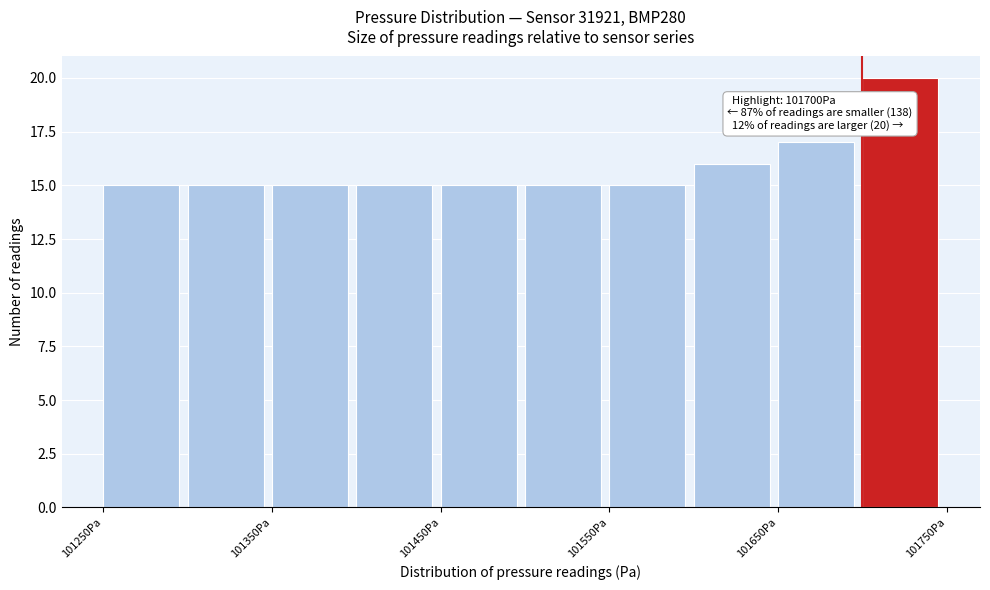

Which range on the x-axis has the tallest bar?

101700 to 101750